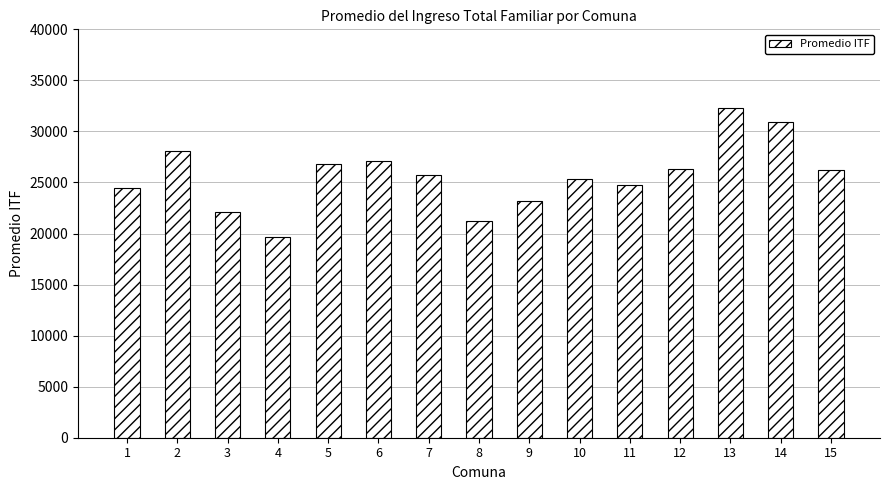

What is the sum of the values at 13 and 5?

59022